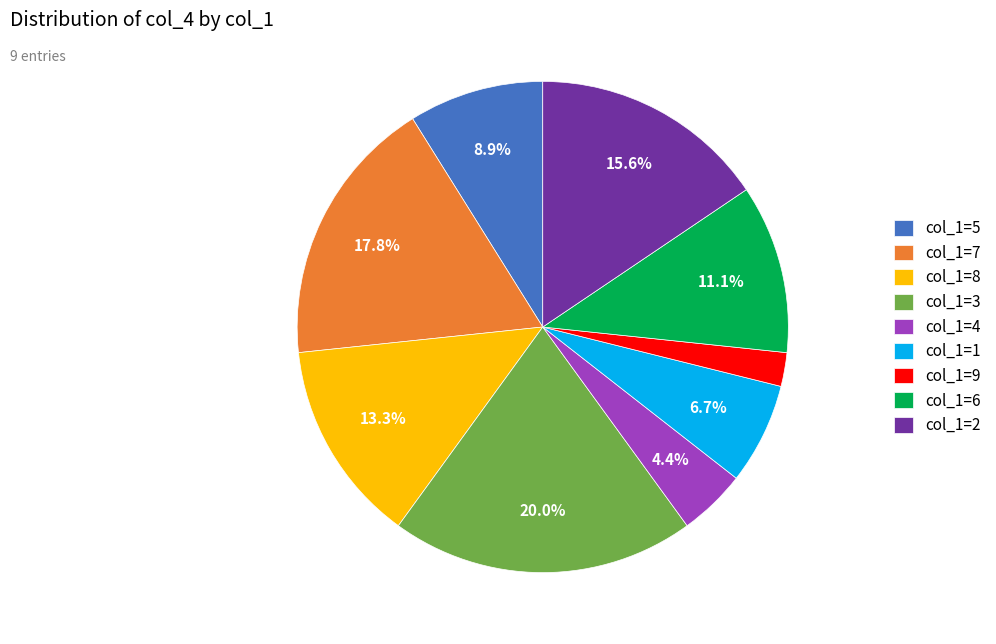

What is the smallest slice in the pie chart?

col_1=9